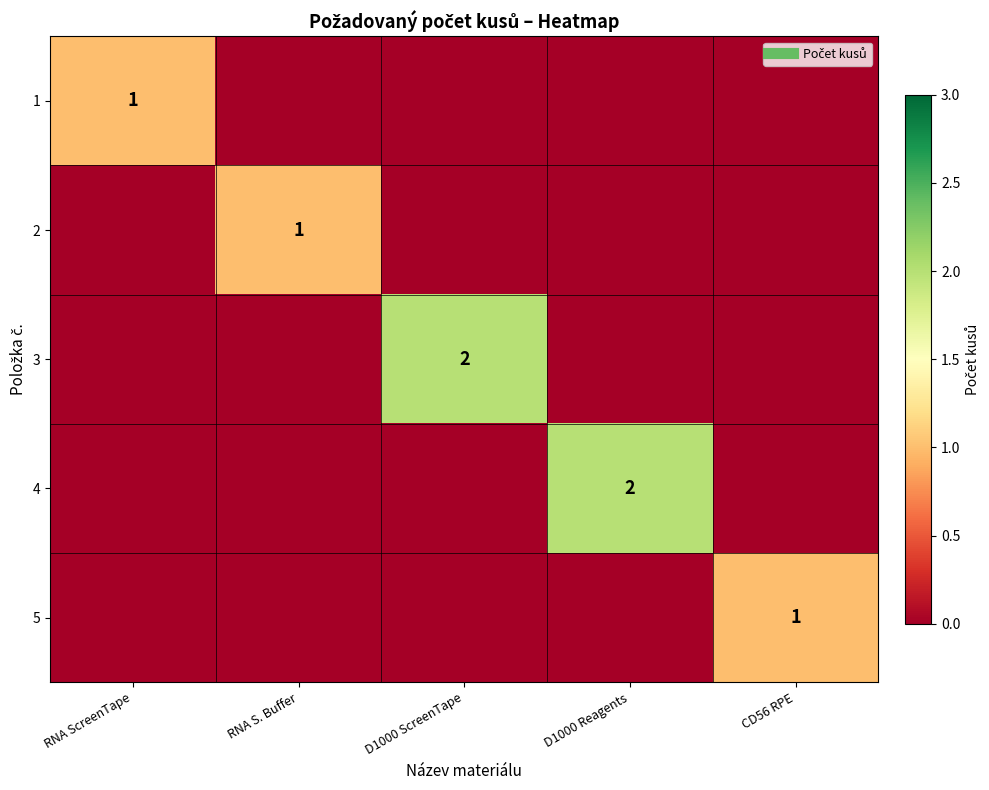

Is it true that 3 equals 0 at CD56 RPE?

True